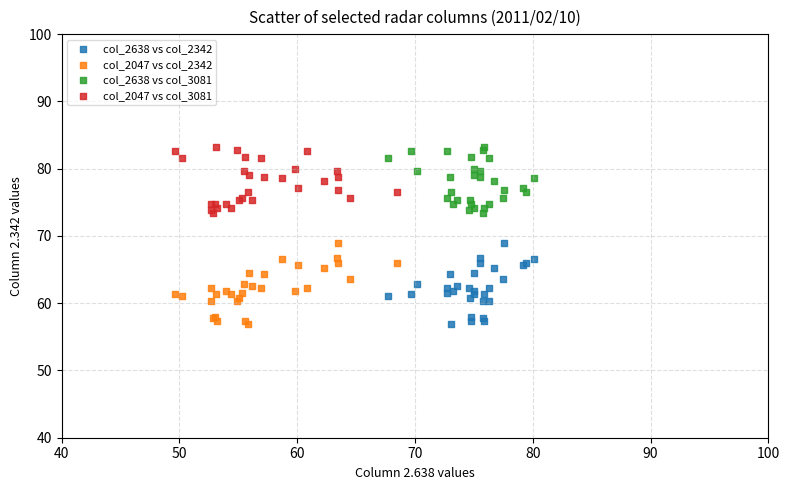

What are all the series names shown in the legend?

col_2638 vs col_2342, col_2047 vs col_2342, col_2638 vs col_3081, col_2047 vs col_3081